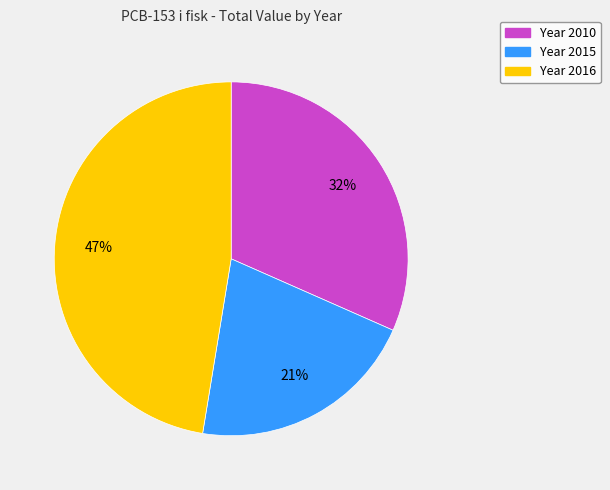

Is there any slice that represents more than half of the pie?

No